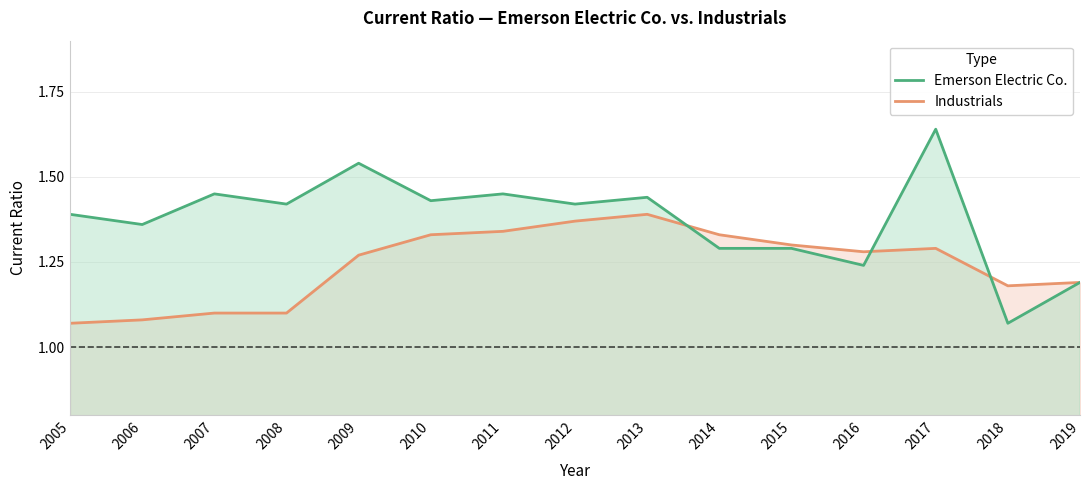

Where is Emerson Electric Co. nearest to the value 1?

2018